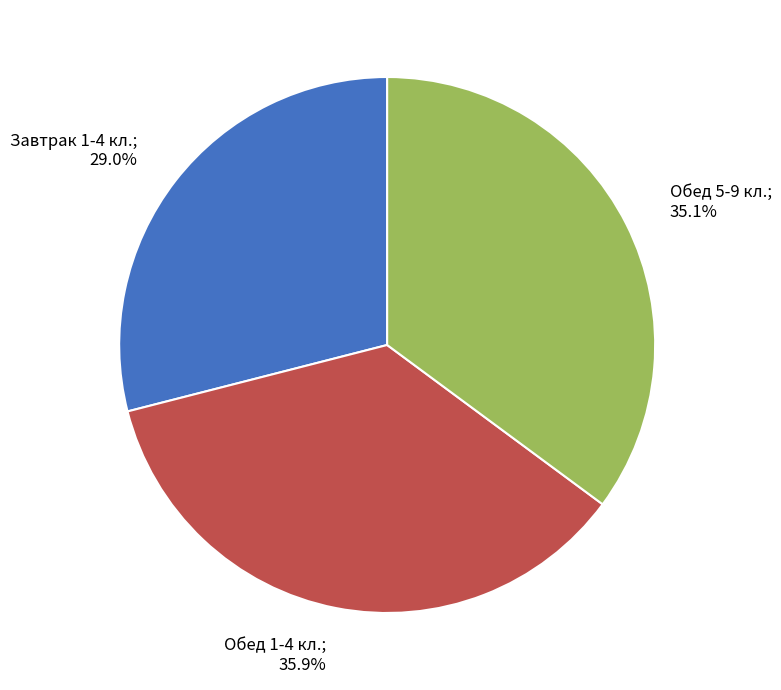

What is the total percentage of Завтрак 1-4 кл. and Обед 1-4 кл.?

64.9%